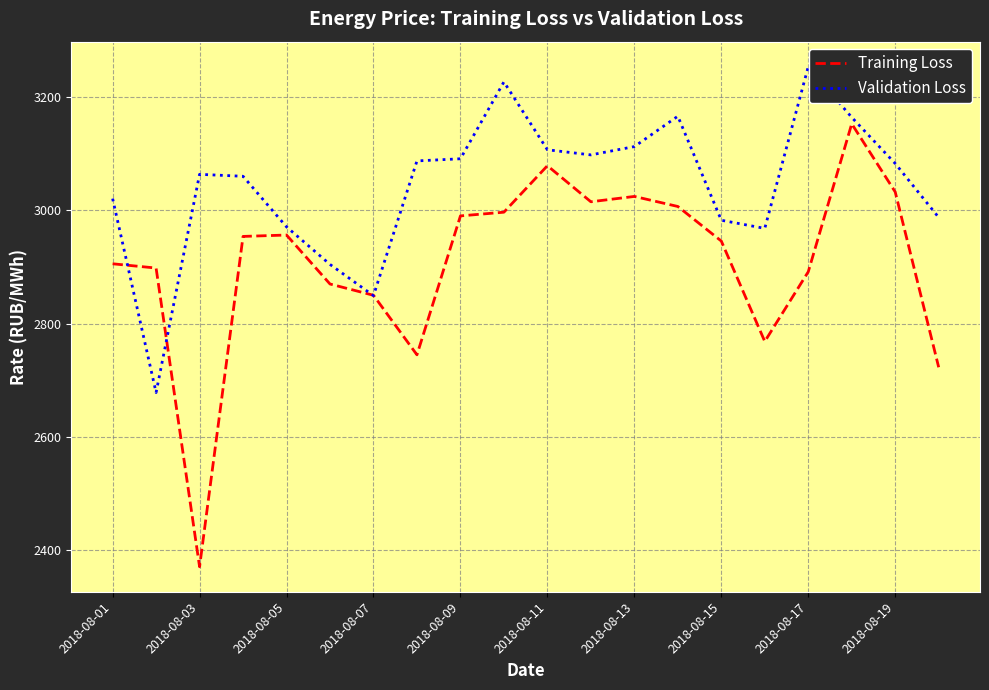

Which series has the largest range (max minus min)?

Training Loss